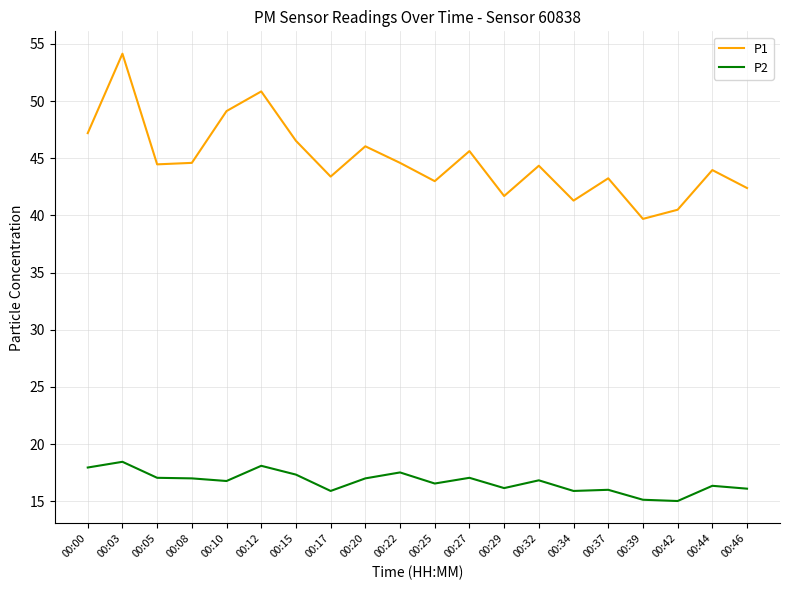

What is the spread (max minus min) of values at 00:44?

27.6